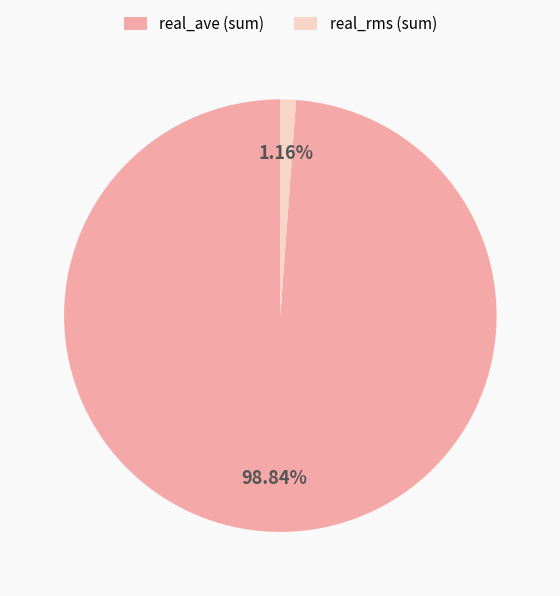

Which category accounts for the majority?

real_ave (sum)